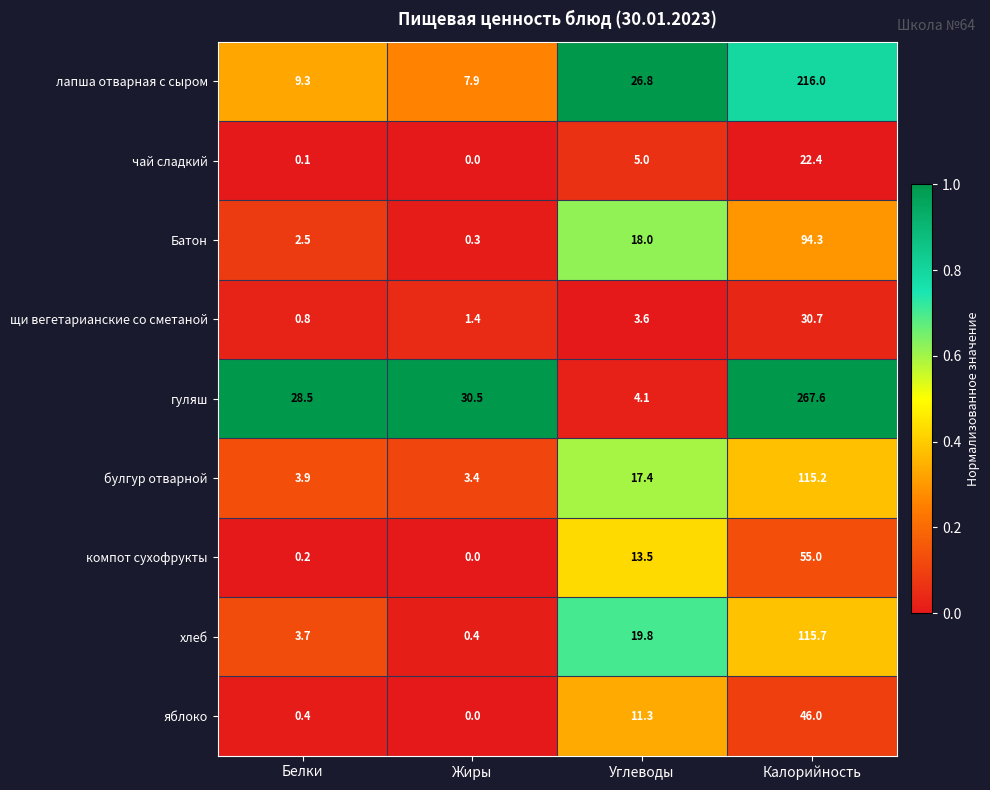

What is the total value across all series at Жиры?

43.9